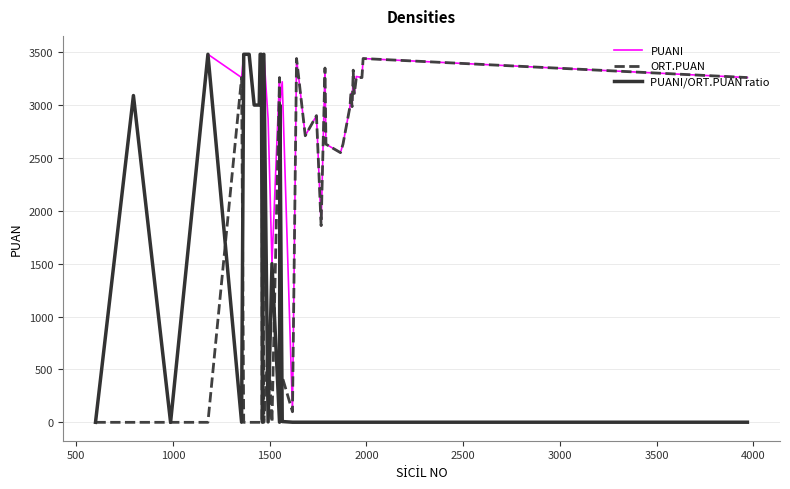

What is the highest value of the PUANI series?

3480.0